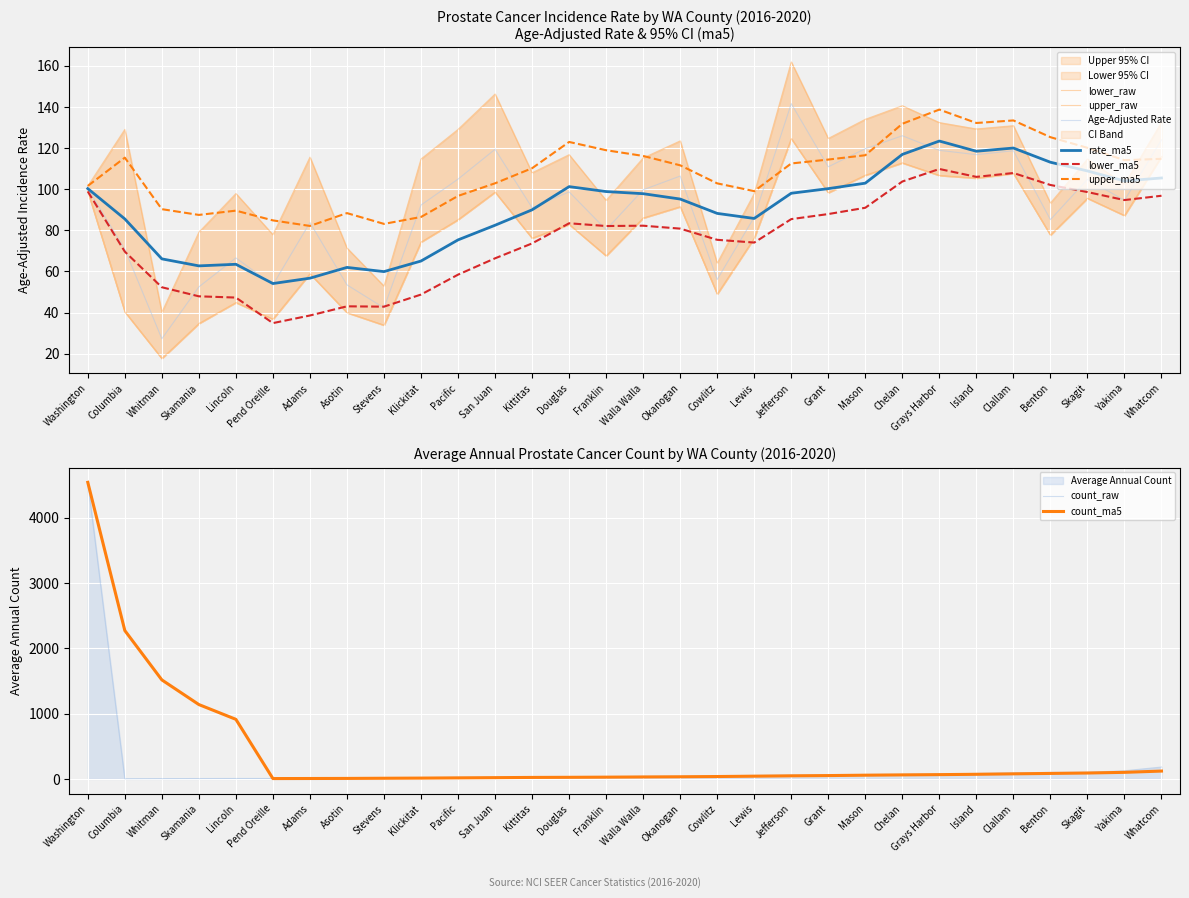

True or false: Upper 95% CI has more than 2 interior local peaks.

True